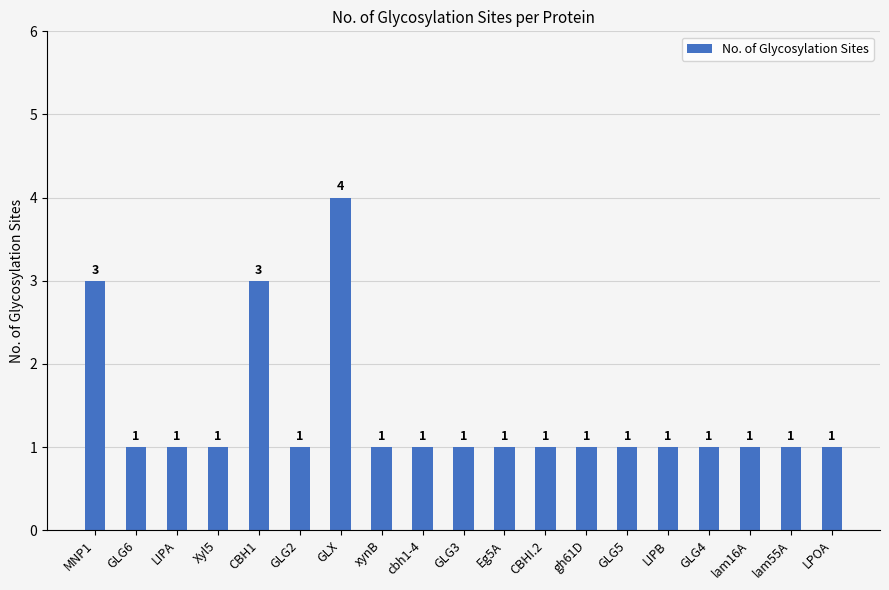

The chart shows a value of 1 at GLG2. True or false?

True